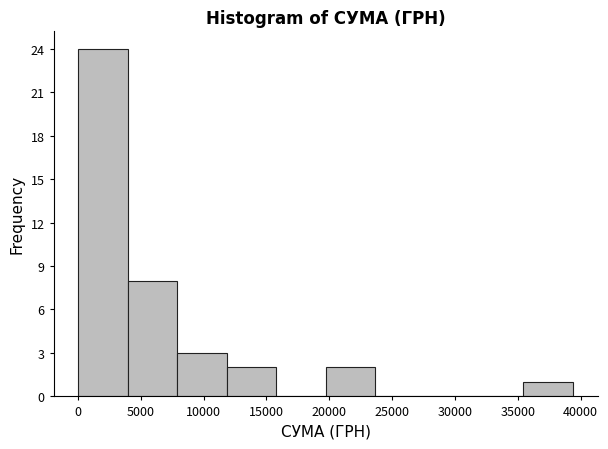

Reading left to right, transcribe this chart: for each bar, give the range it covers on the x-axis and its height. Neither the bar edges nor the heights are printed on the chart, so give them approximately, as read against the axes.

0 to 4000: 24
4000 to 8000: 8
8000 to 12000: 3
12000 to 16000: 2
16000 to 19500: 0
19500 to 23500: 2
23500 to 27500: 0
27500 to 31500: 0
31500 to 35500: 0
35500 to 39500: 1